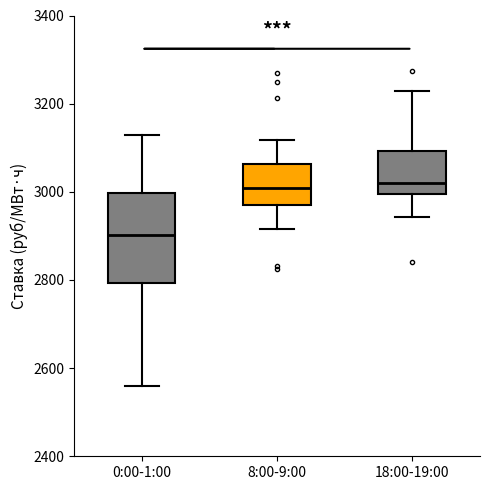

Reading left to right, read every box against the y-axis: the position of its median line, the range the box covers, and the ends of its whiskers. The values are not printed on the chart, so give them approximately, as read against the axis.

0:00-1:00: median 2900, box 2800 to 3000, whiskers 2560 to 3120
8:00-9:00: median 3000, box 2980 to 3060, whiskers 2920 to 3120
18:00-19:00: median 3020, box 3000 to 3100, whiskers 2940 to 3220